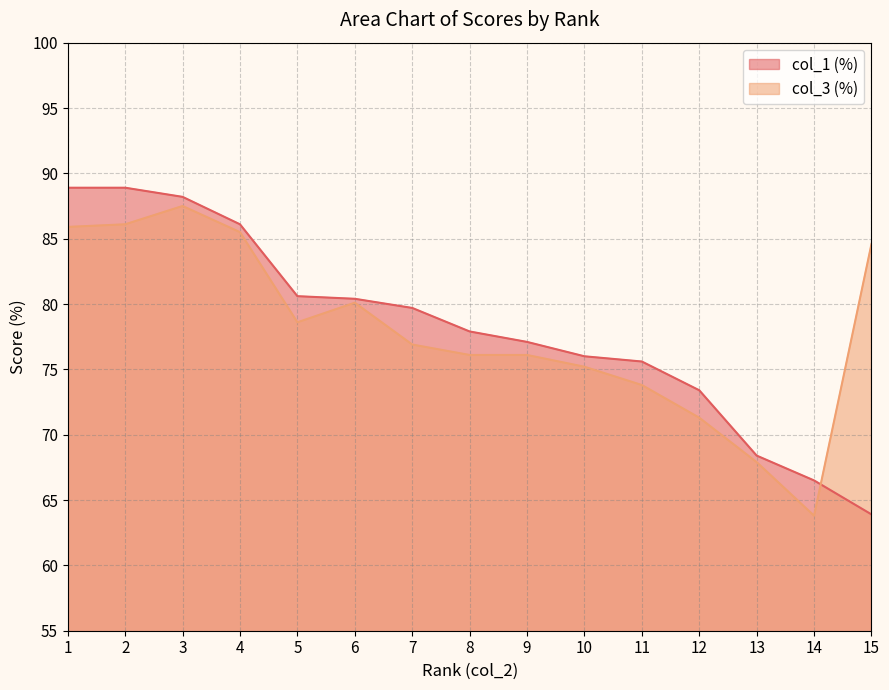

What is the value of the col_3 (%) point at the 10th from the left?

75.2